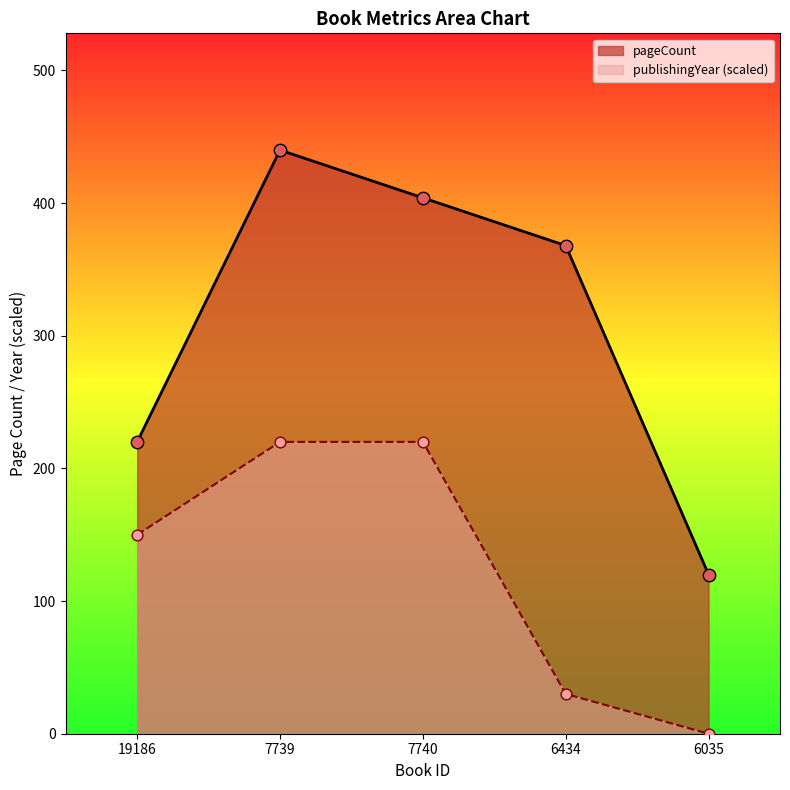

Which series has the largest Y range (max minus min)?

pageCount